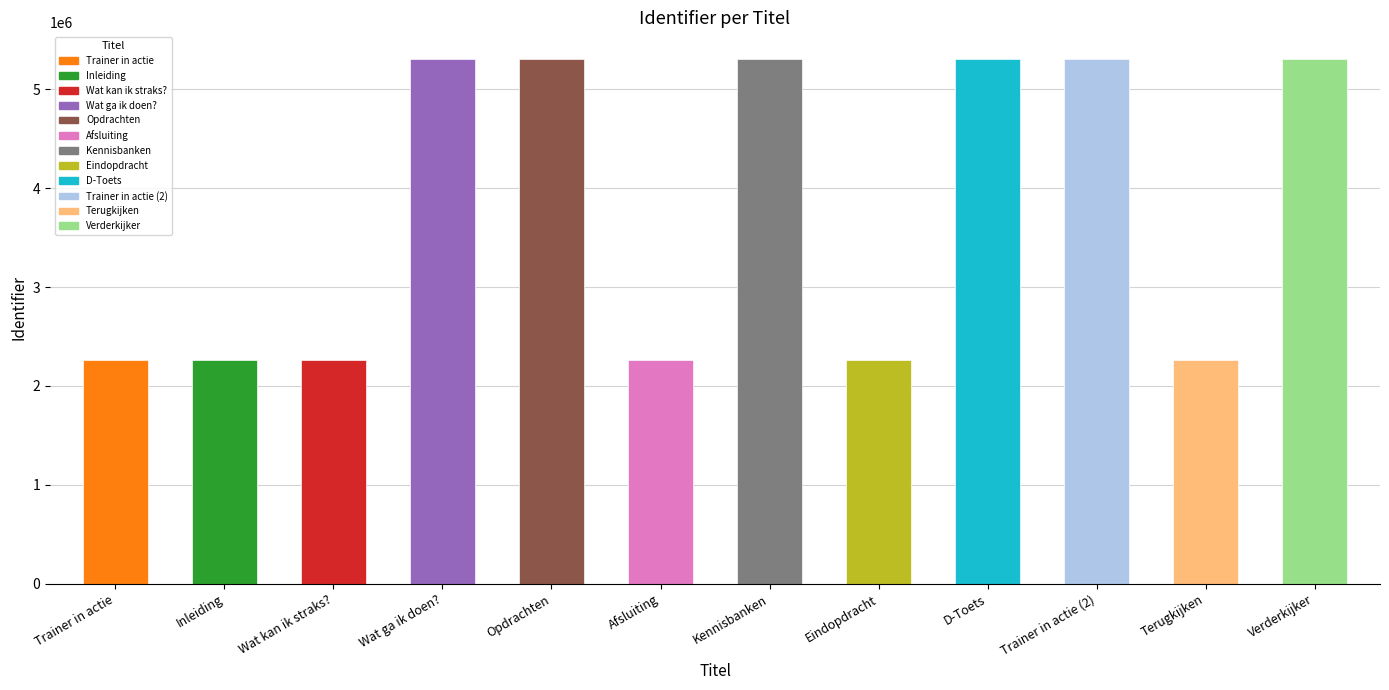

The value at Trainer in actie is 2261982. True or false?

True